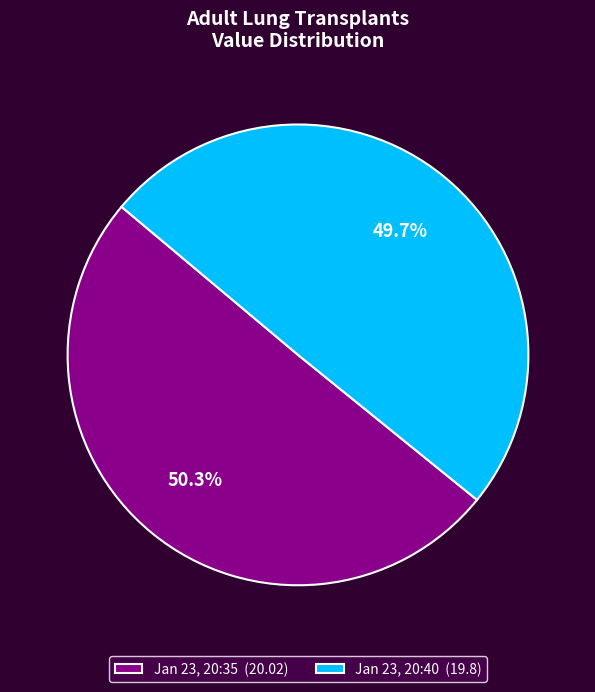

What is the ratio of the value at Jan 23, 20:35 (20.02) to the value at Jan 23, 20:40 (19.8)?

1.0